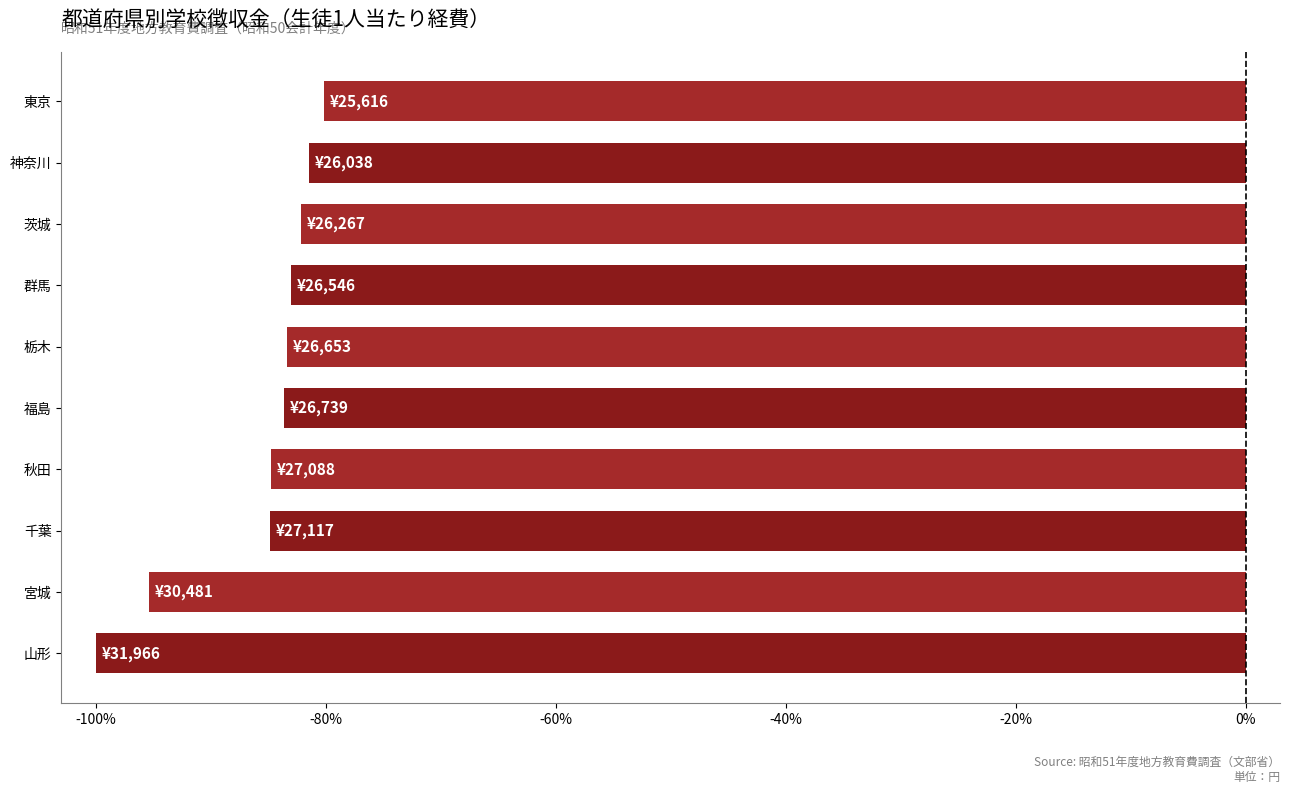

The chart shows a value of -83.0 at 群馬. True or false?

True